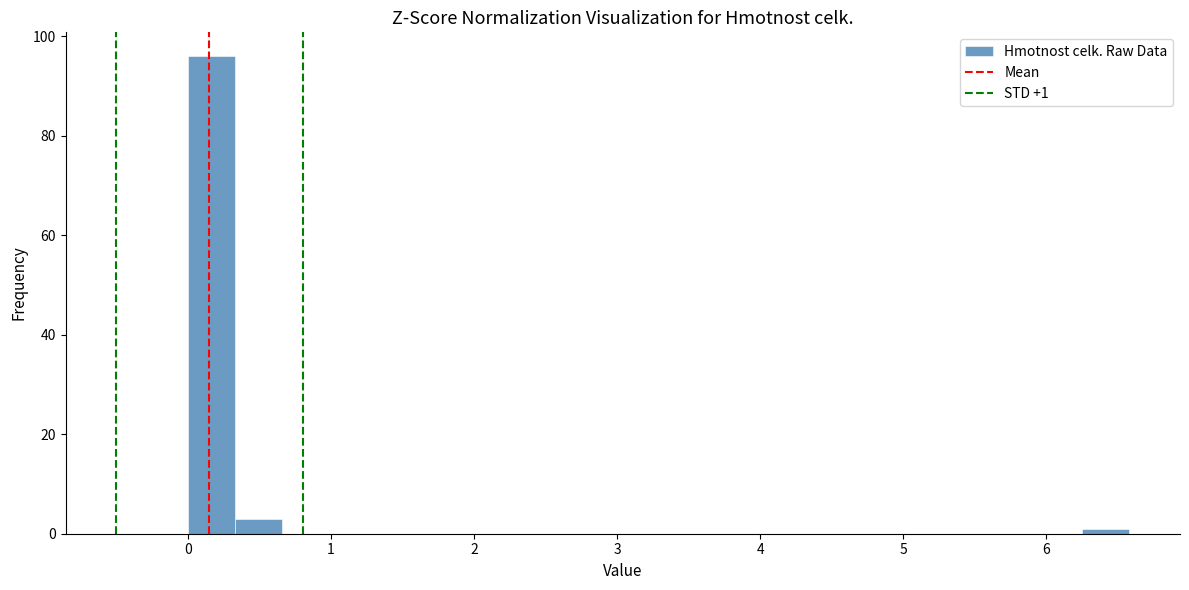

Around what value on the x-axis is the tallest bar? Give the approximate position of its centre, as read against the axis.

0.2